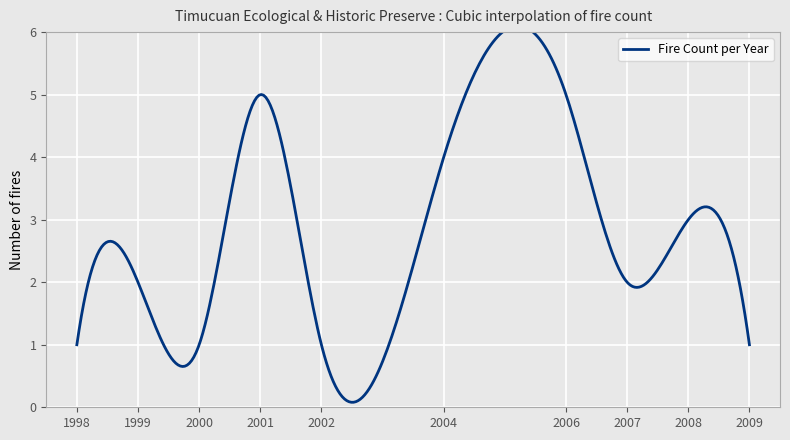

The value at 2000 is 1. True or false?

True